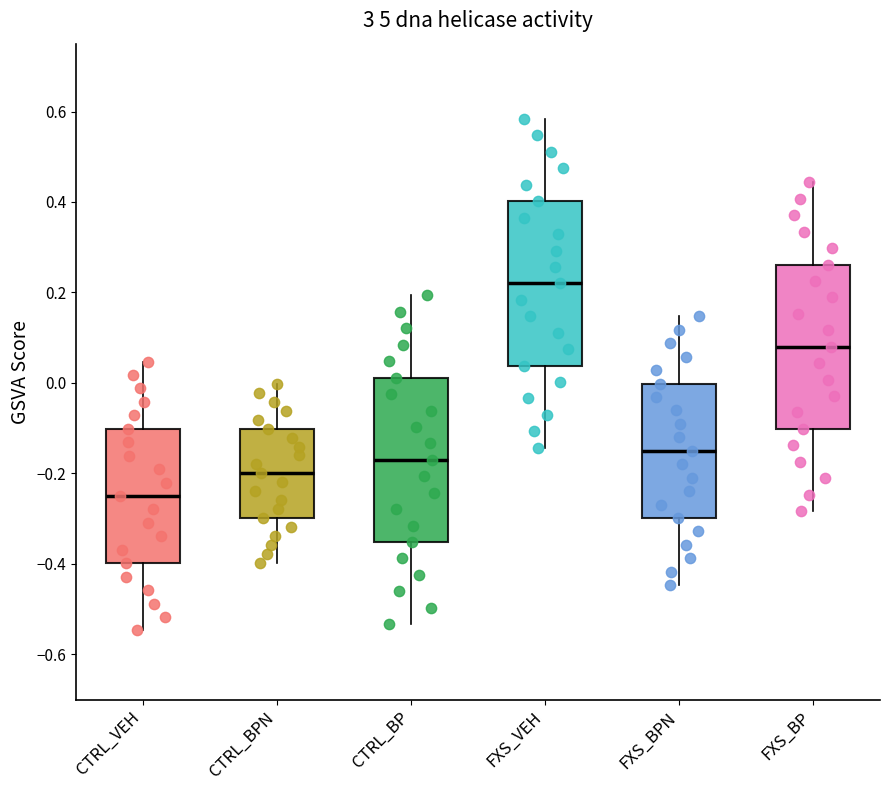

Reading left to right, read every box against the y-axis: the position of its median line, the range the box covers, and the ends of its whiskers. The values are not printed on the chart, so give them approximately, as read against the axis.

CTRL_VEH: median -0.24, box -0.40 to -0.10, whiskers -0.54 to 0.04
CTRL_BPN: median -0.20, box -0.30 to -0.10, whiskers -0.40 to 0.00
CTRL_BP: median -0.16, box -0.36 to 0.02, whiskers -0.54 to 0.20
FXS_VEH: median 0.22, box 0.04 to 0.40, whiskers -0.14 to 0.58
FXS_BPN: median -0.14, box -0.30 to 0.00, whiskers -0.44 to 0.14
FXS_BP: median 0.08, box -0.10 to 0.26, whiskers -0.28 to 0.44